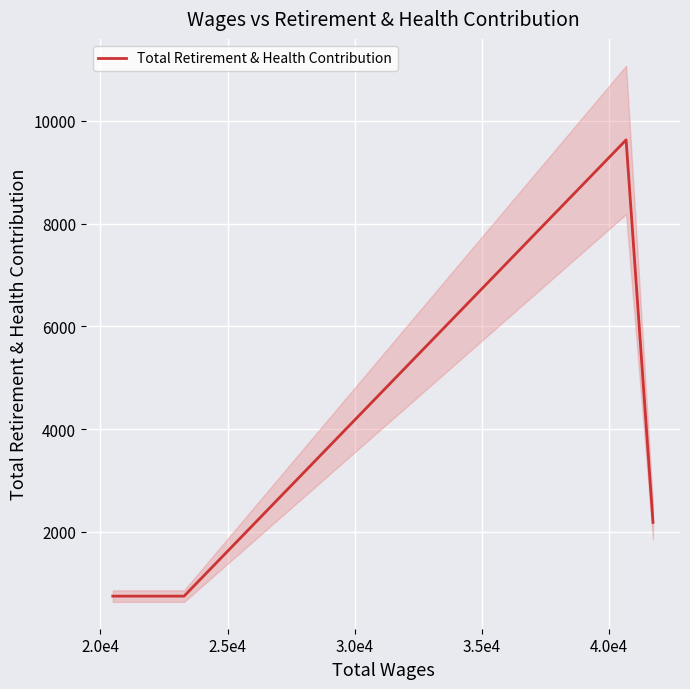

How many values exceed 2186?

1